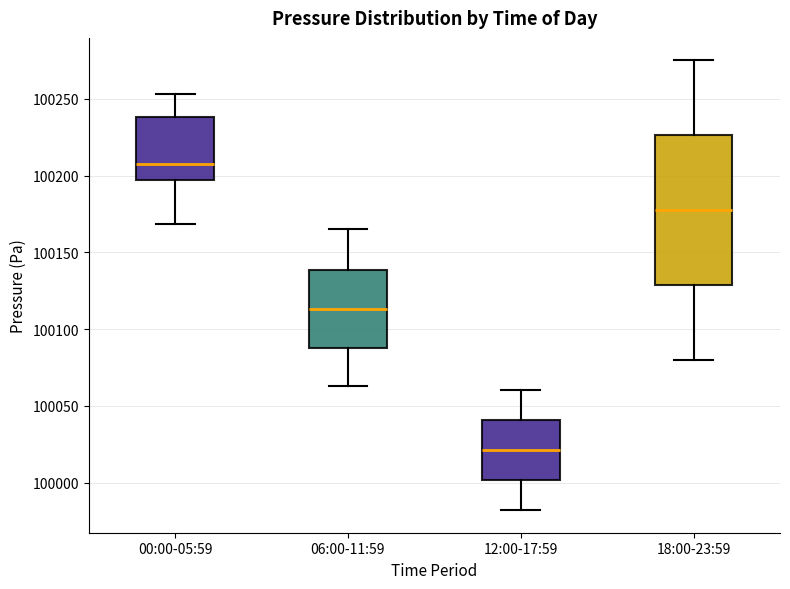

Reading left to right, transcribe this box plot: for each box, give where its median line is, the range the box spans, and where its two whiskers end, as read against the y-axis. The values are not printed on the chart, so give them approximately, as read against the axis.

00:00-05:59: median 100210, box 100195 to 100240, whiskers 100170 to 100255
06:00-11:59: median 100115, box 100090 to 100140, whiskers 100065 to 100165
12:00-17:59: median 100020, box 100000 to 100040, whiskers 99980 to 100060
18:00-23:59: median 100180, box 100130 to 100225, whiskers 100080 to 100275